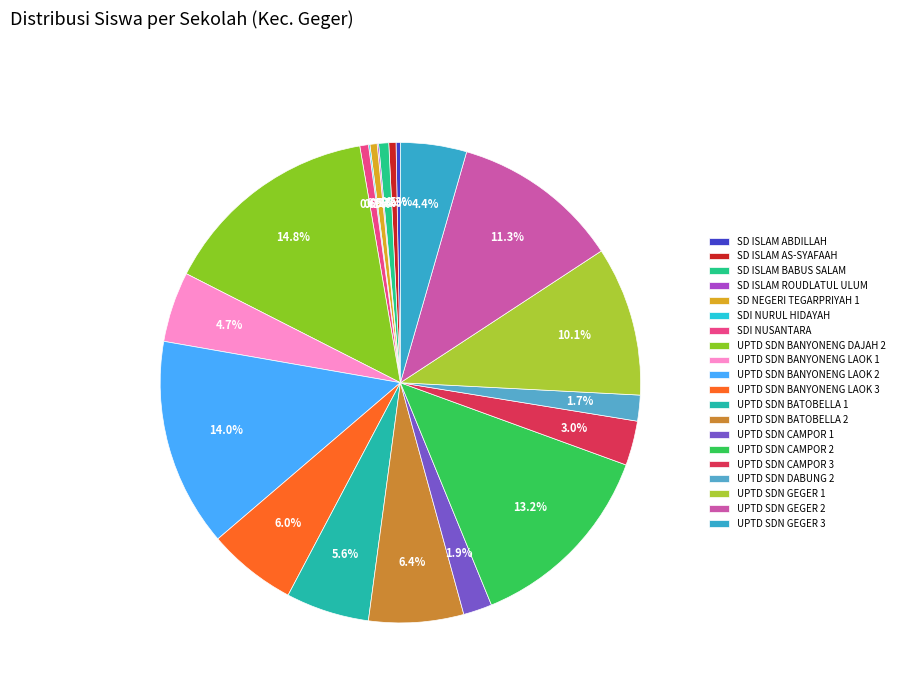

Approximately how many times larger is the value at UPTD SDN GEGER 1 compared to SD ISLAM BABUS SALAM?

14.9